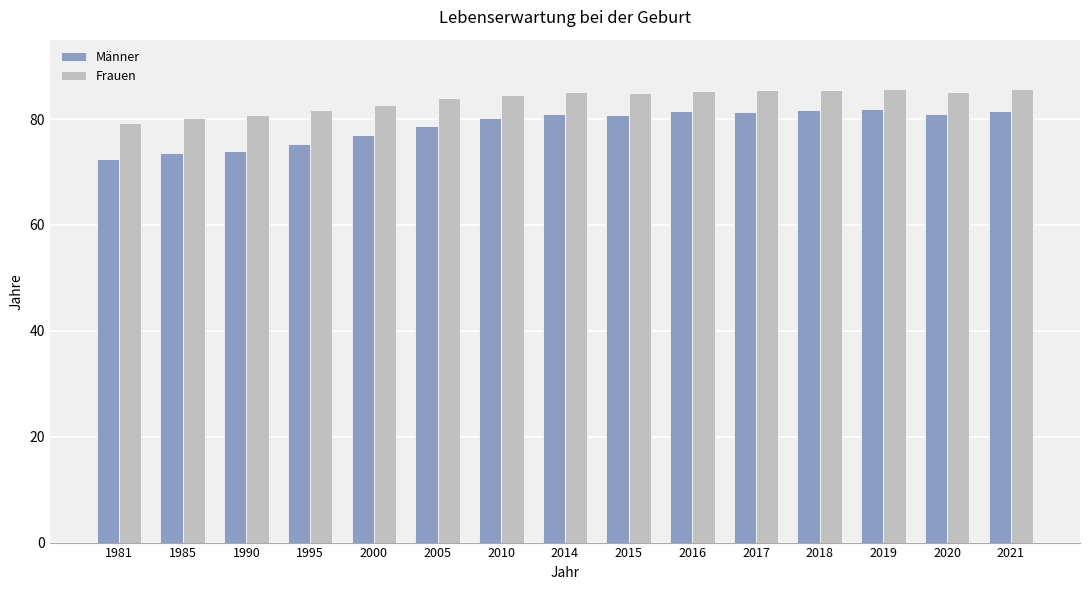

What is the sum of the Frauen values at 1990 and 1985?

161.0